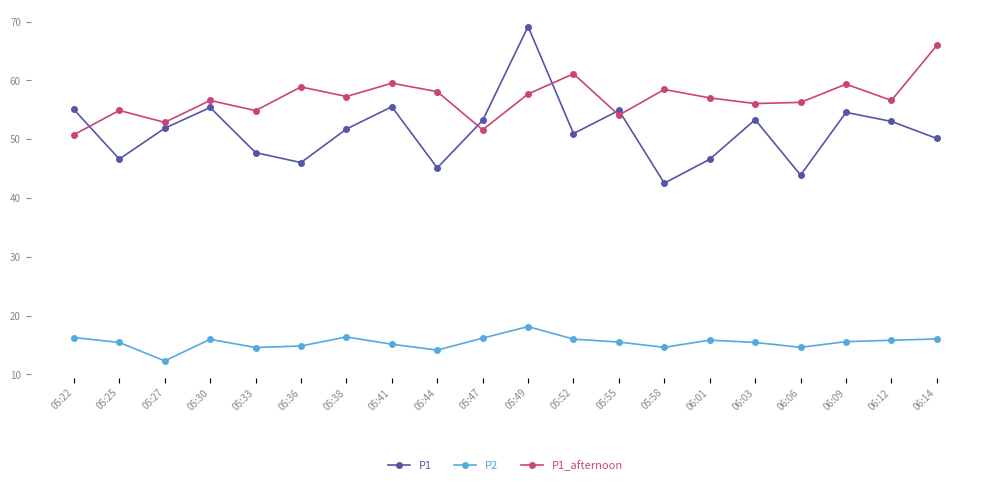

How many data points does each series have?

20